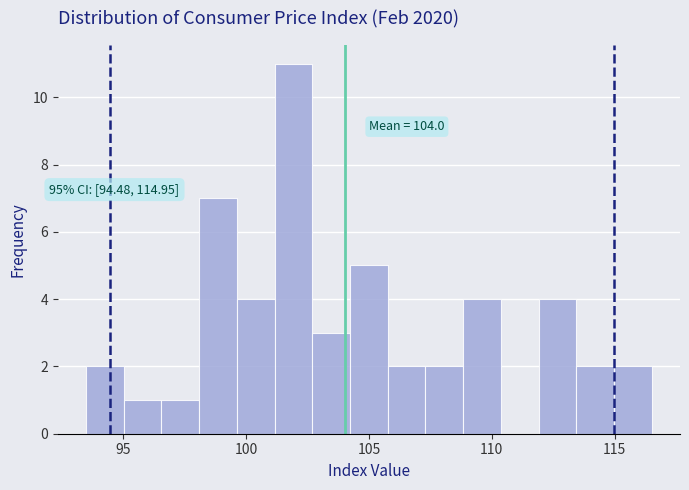

Read against the x-axis, roughly where is the centre of the tallest bar?

102.0